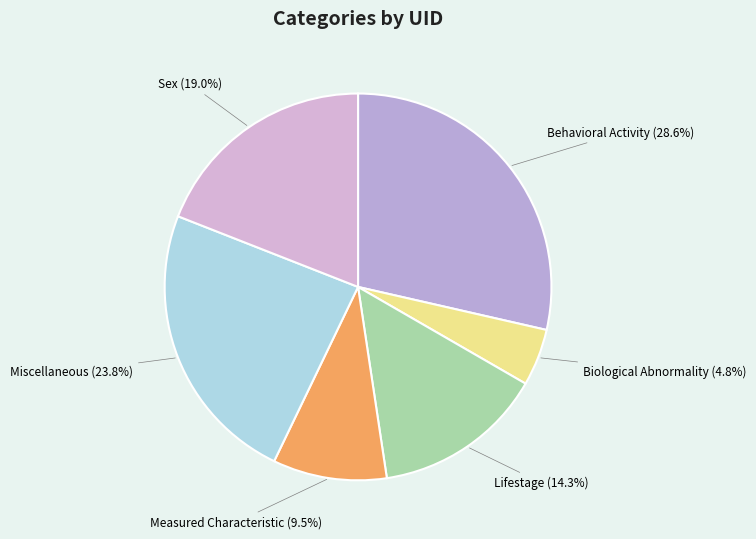

Which slice is the largest?

Behavioral Activity